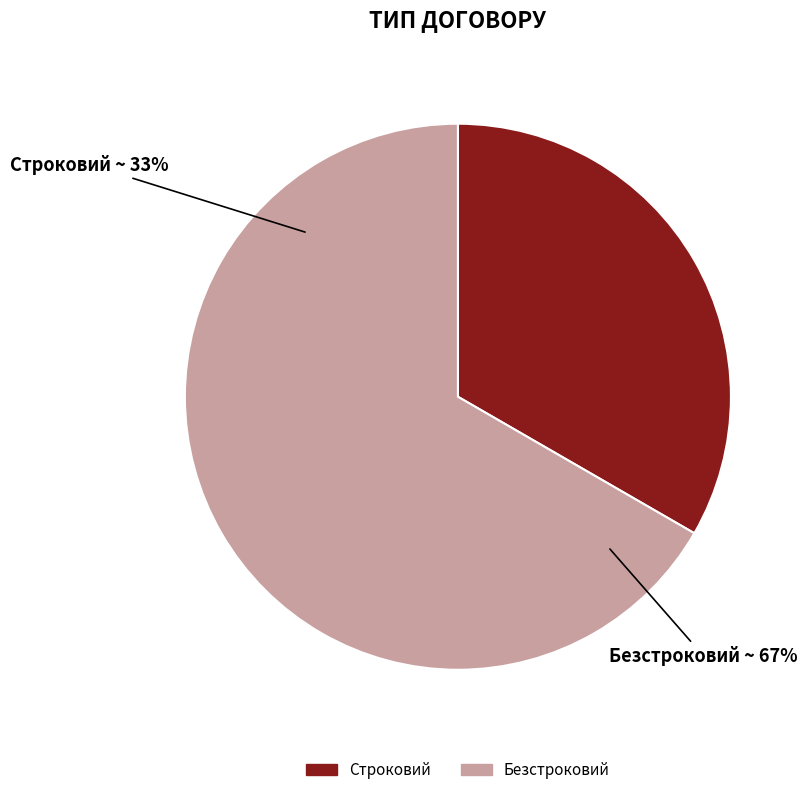

Count the number of slices in the pie.

2